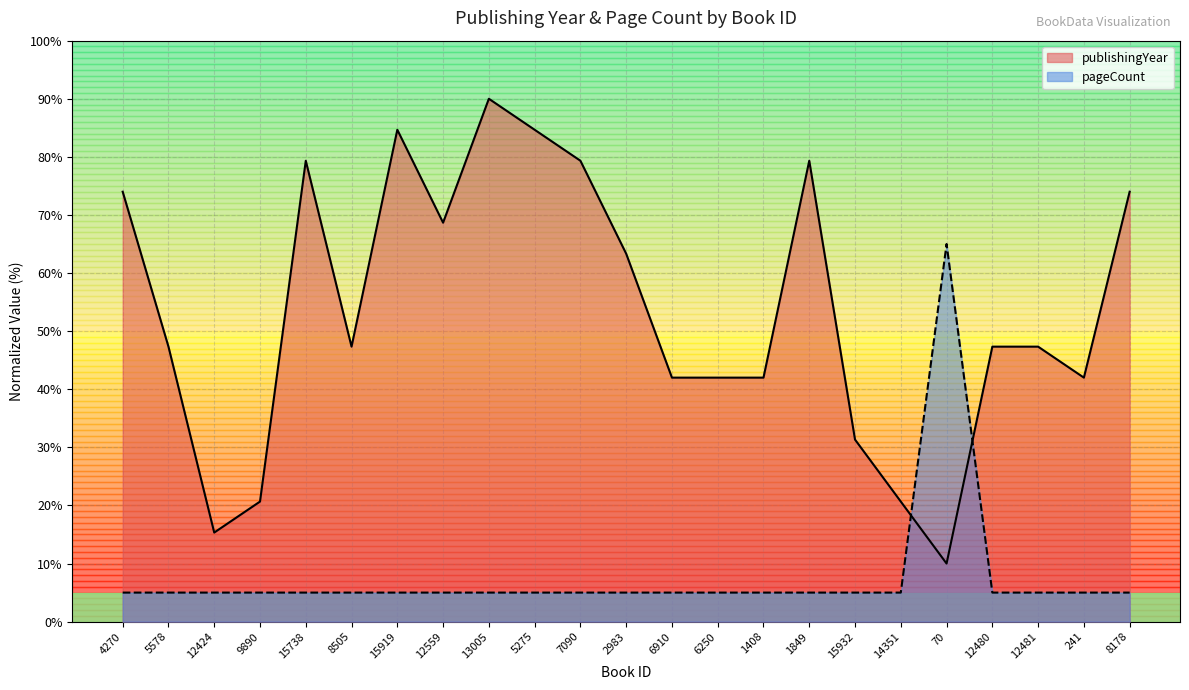

What is the difference between the second highest and minimum values in the publishingYear series?

74.7